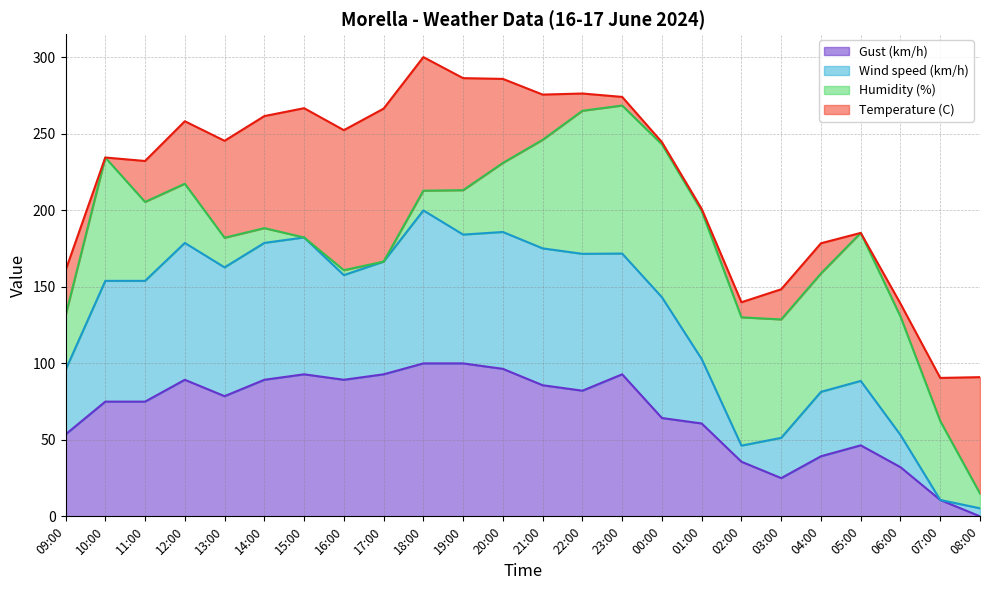

Which category has the highest value in the Wind speed (km/h) series?

18:00